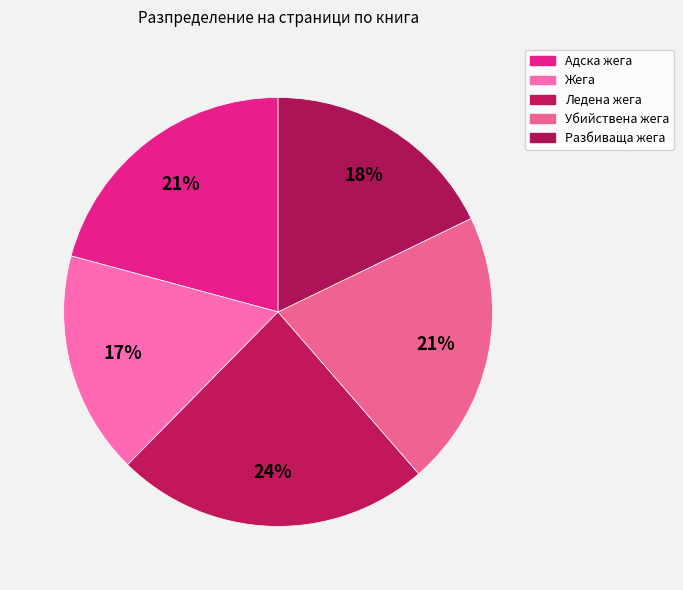

To the nearest percent, what percentage of the pie is Ледена жега?

24%